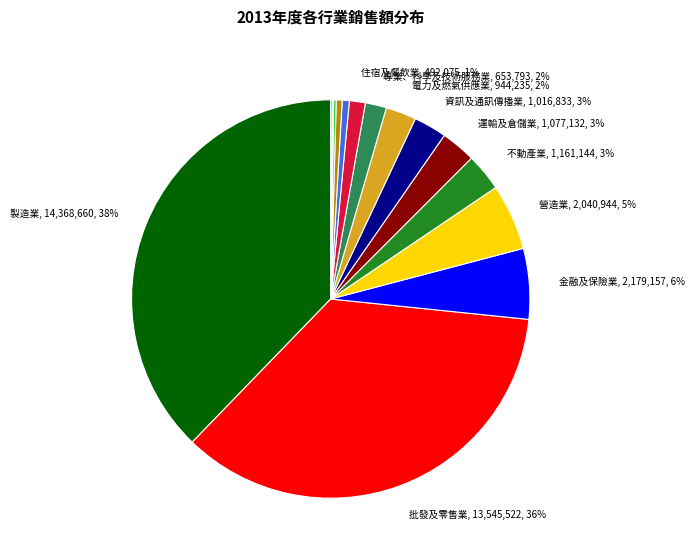

To the nearest percent, what is the difference between the largest and smallest slice percentages?

38%